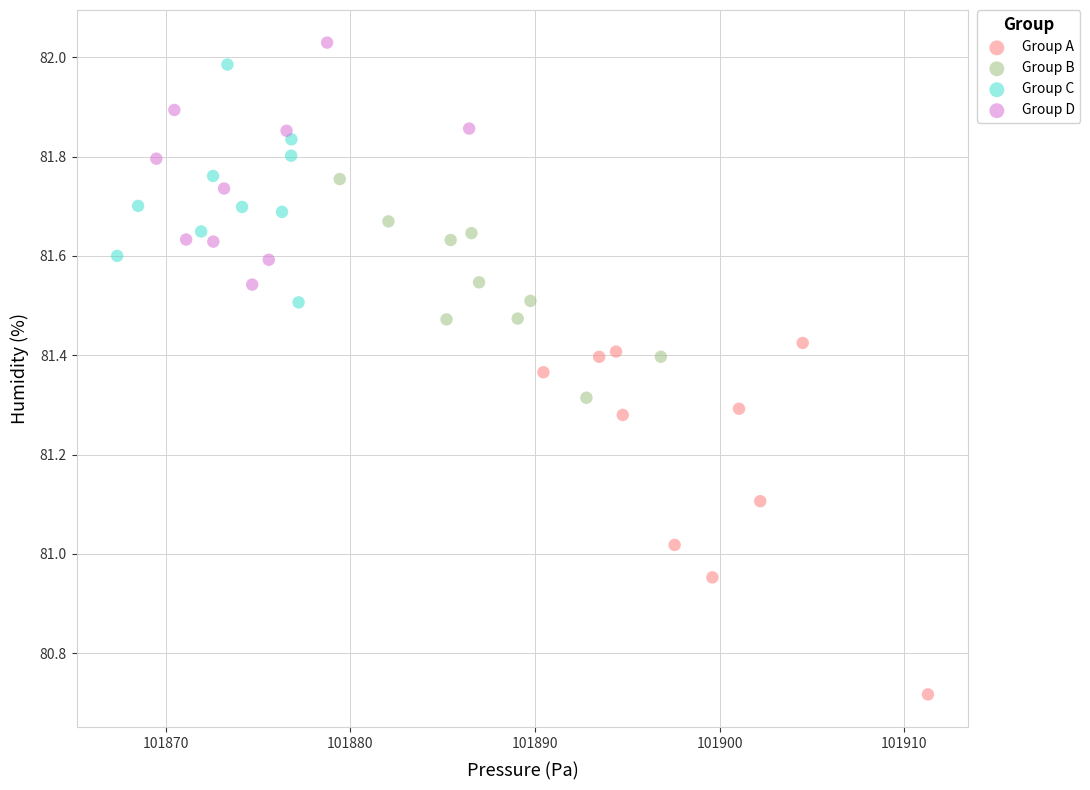

Which series contains the highest Y value?

Group D